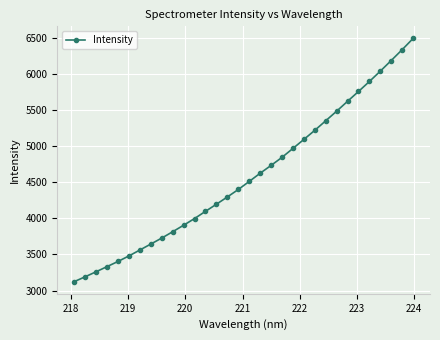

What is the maximum value shown in the chart?

6487.2